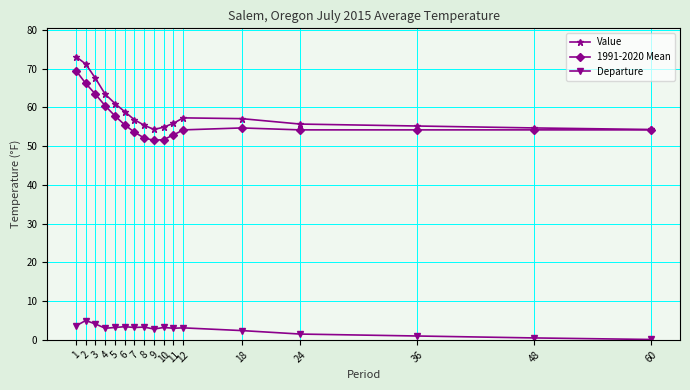

What is the difference between the highest and lowest values at 9?

51.5